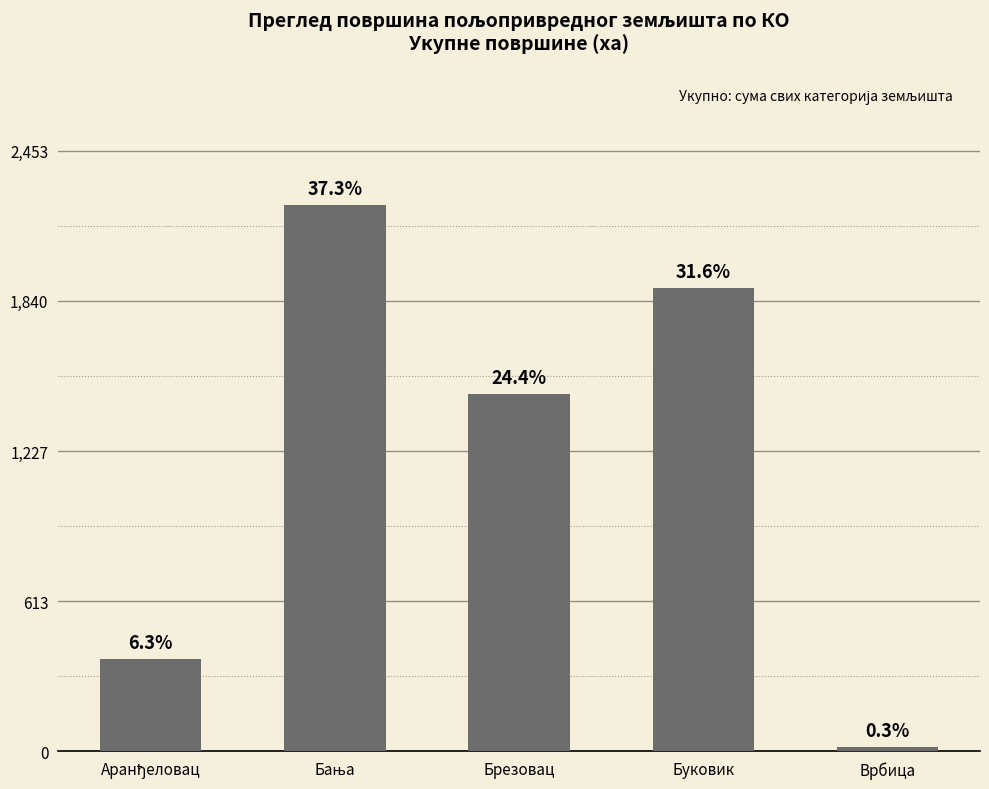

List the labels in order of value, smallest first.

Врбица, Аранђеловац, Брезовац, Буковик, Бања